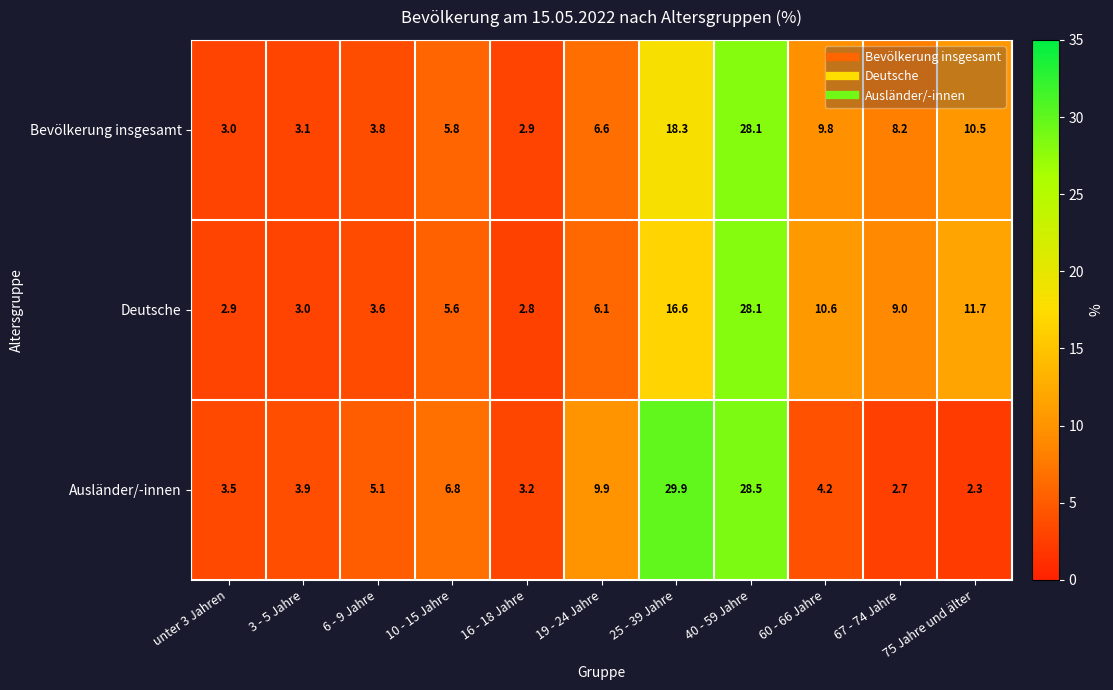

Which category has the lowest value in the Bevölkerung insgesamt series?

16 - 18 Jahre